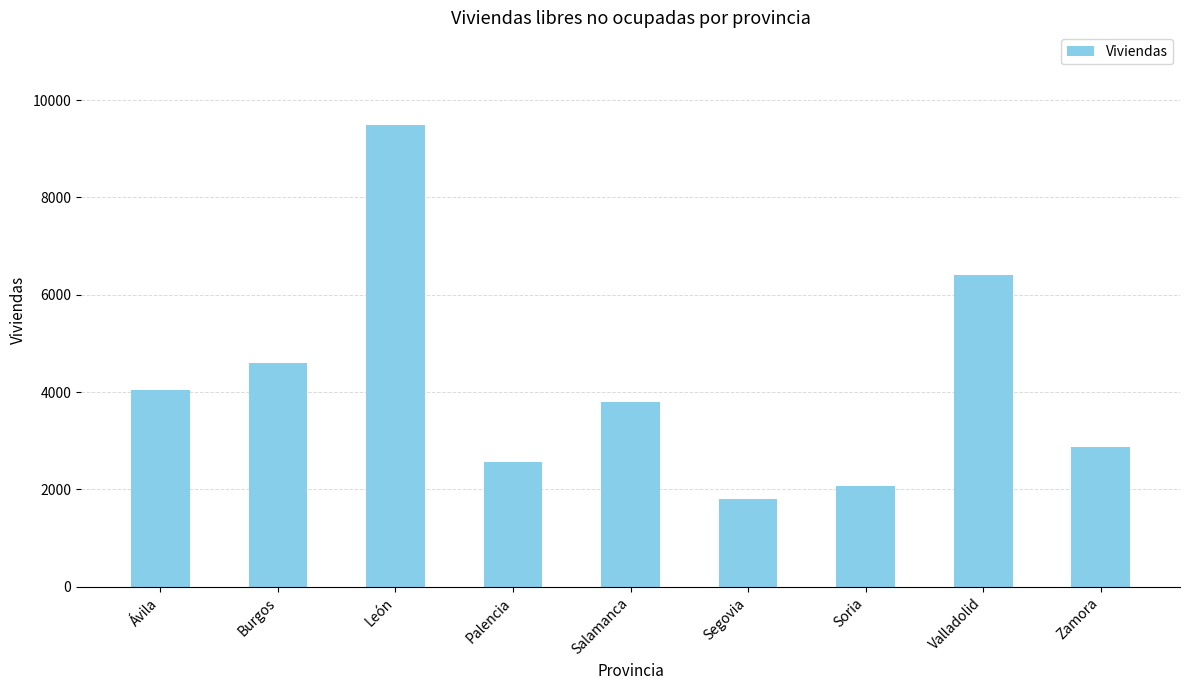

What is the label of the 1st bar from the right?

Zamora